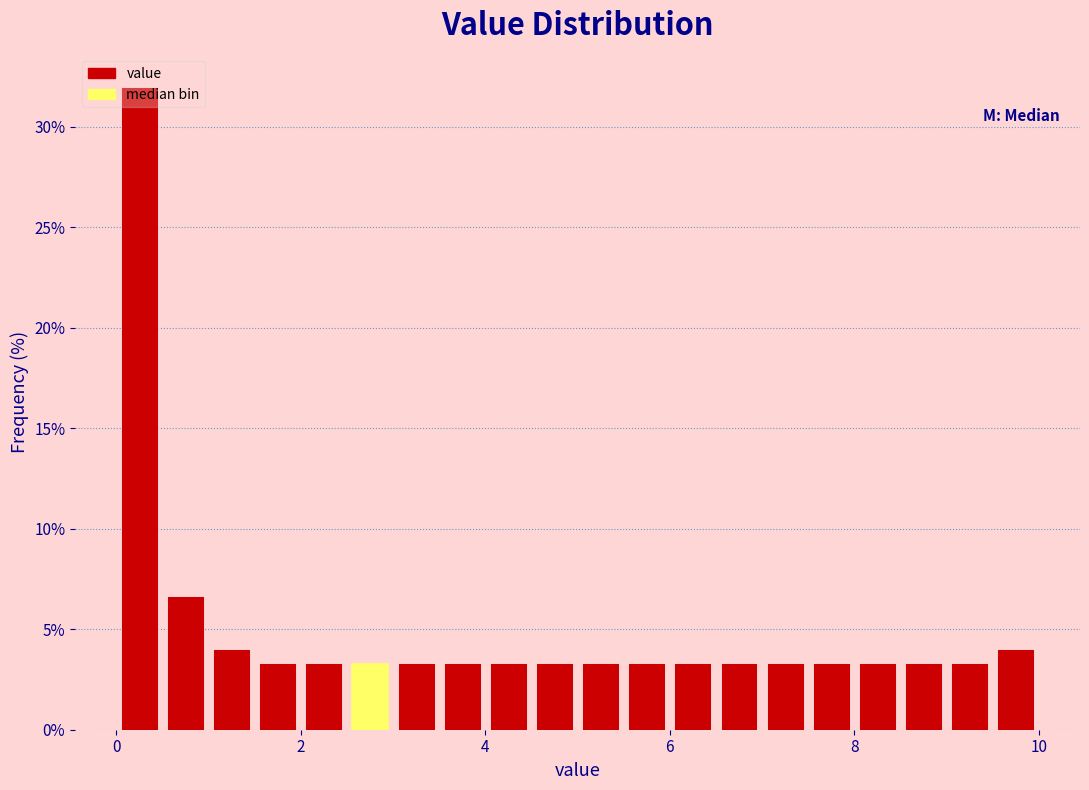

Around what value on the x-axis is the tallest bar? Give the approximate position of its centre, as read against the axis.

0.2